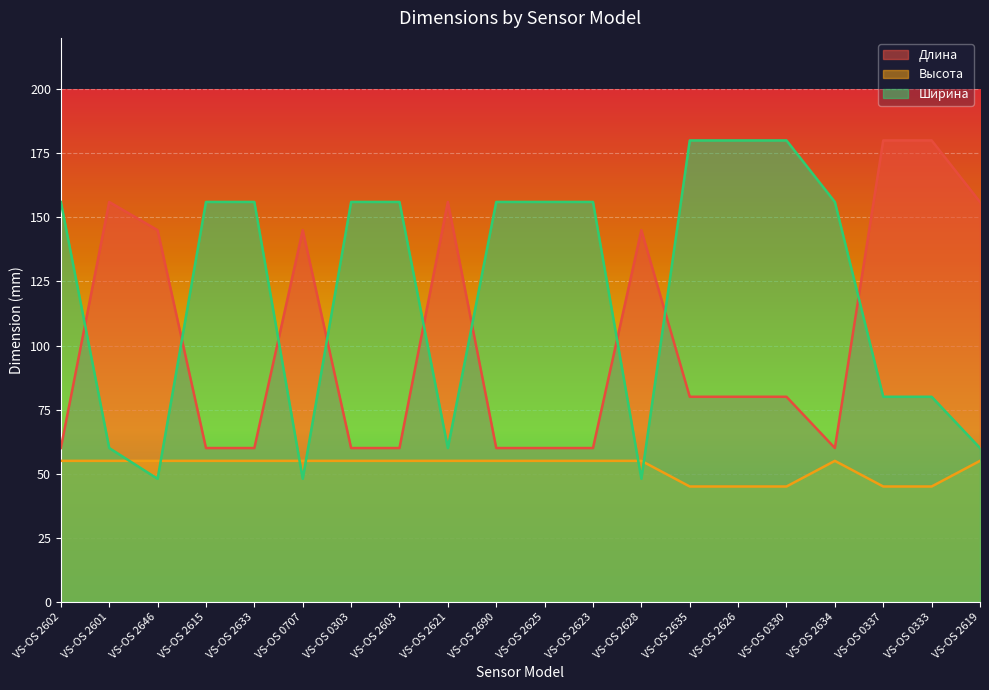

What is the greatest value displayed?

180